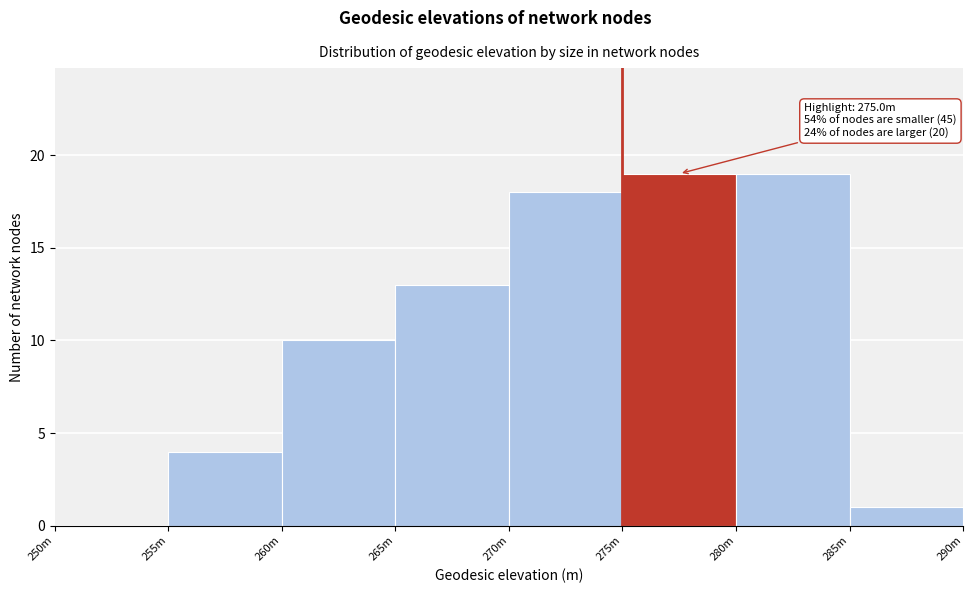

Reading right to left, what are all the values shown in this chart?

285m=1	280m=19	275m=19	270m=18	265m=13	260m=10	255m=4	250m=0